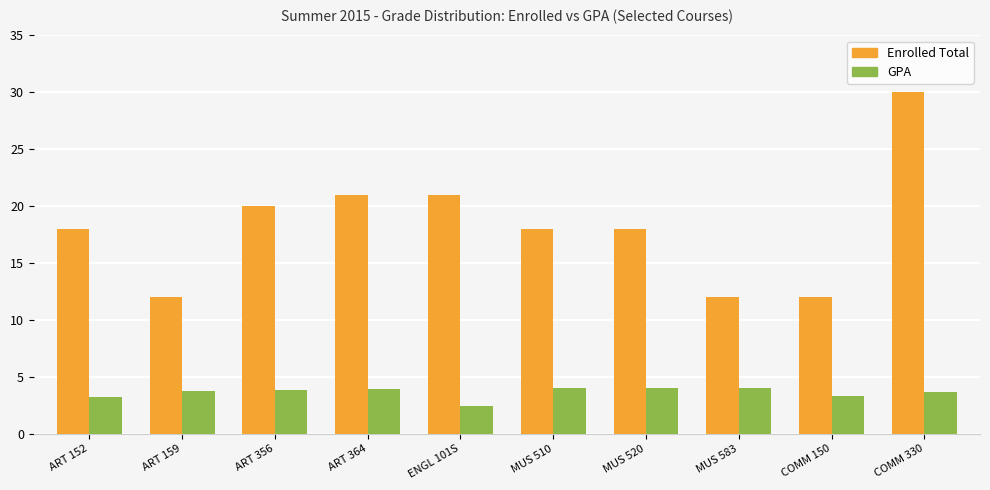

What is the spread (max minus min) of values at ART 159?

8.3